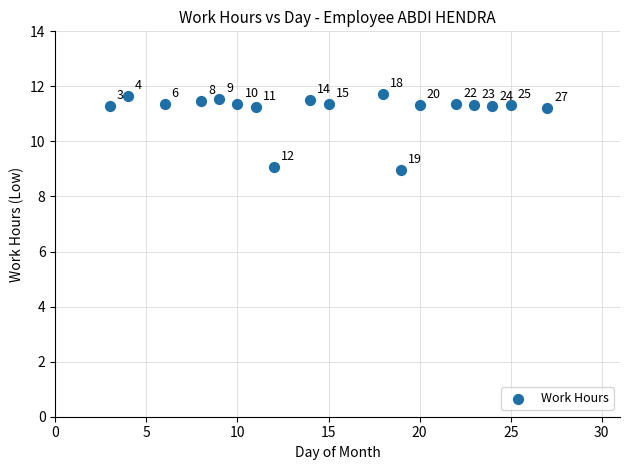

What Y value in the scatter plot is closest to 10?

9.1